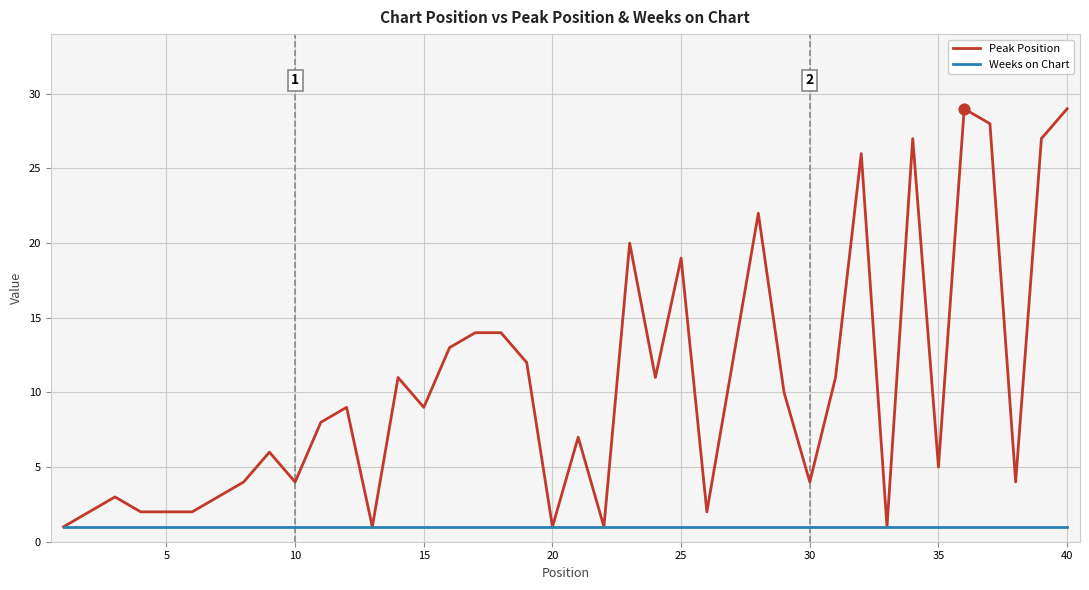

What is the greatest value displayed?

29